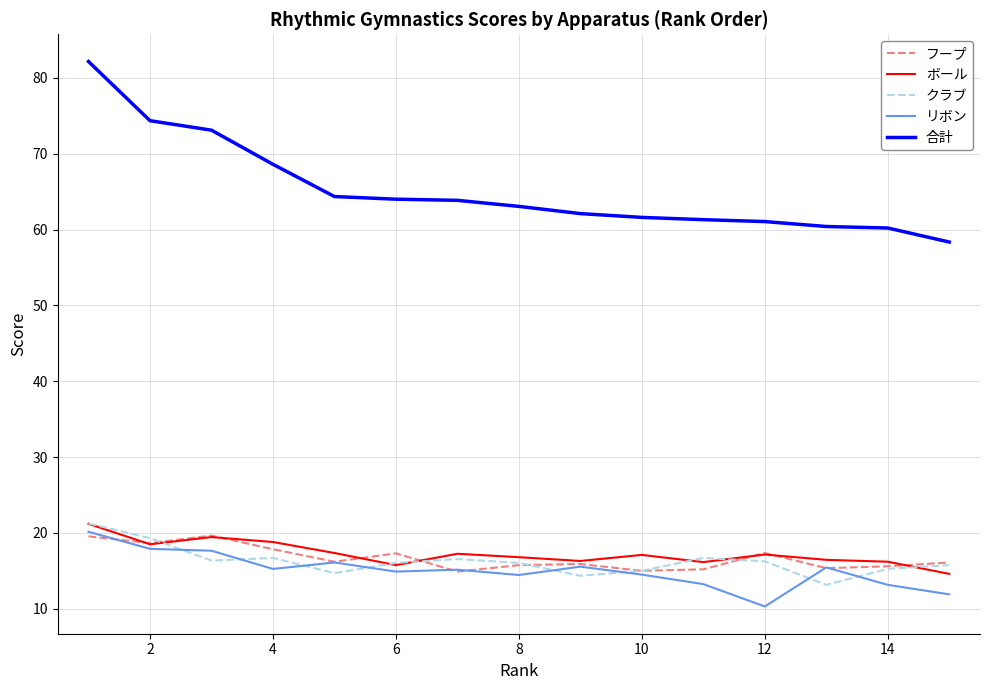

Which series has the largest total across all categories?

合計